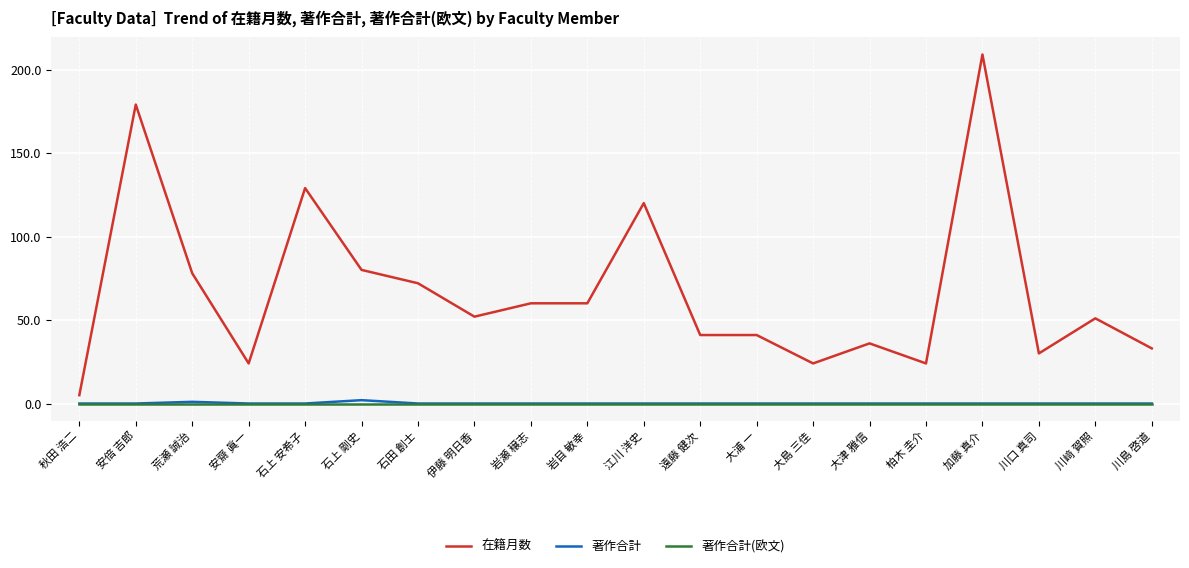

At how many categories does at least one series exceed 11?

19